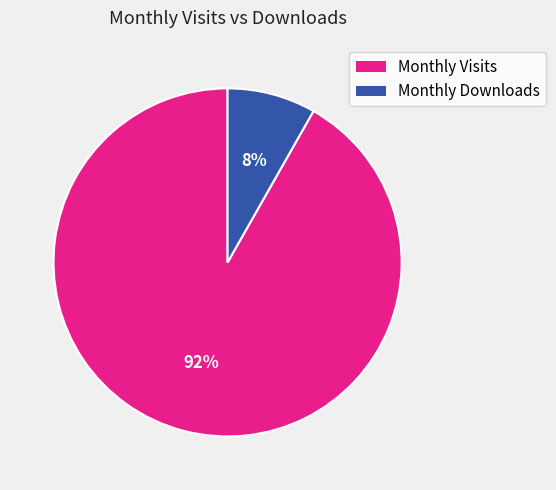

Is it true that Monthly Downloads is 22% of the pie?

False